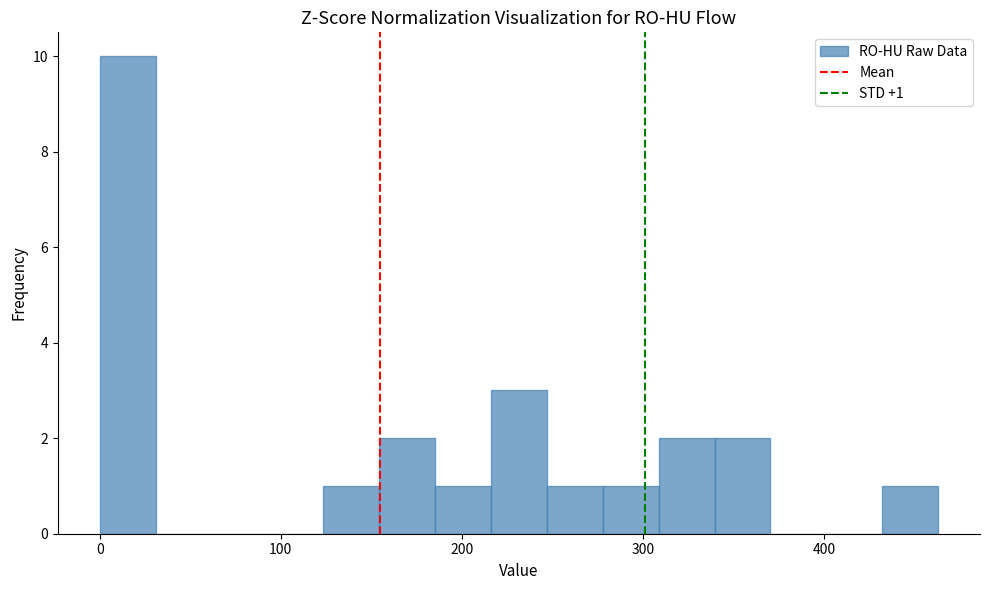

Around what value on the x-axis is the tallest bar? Give the approximate position of its centre, as read against the axis.

20